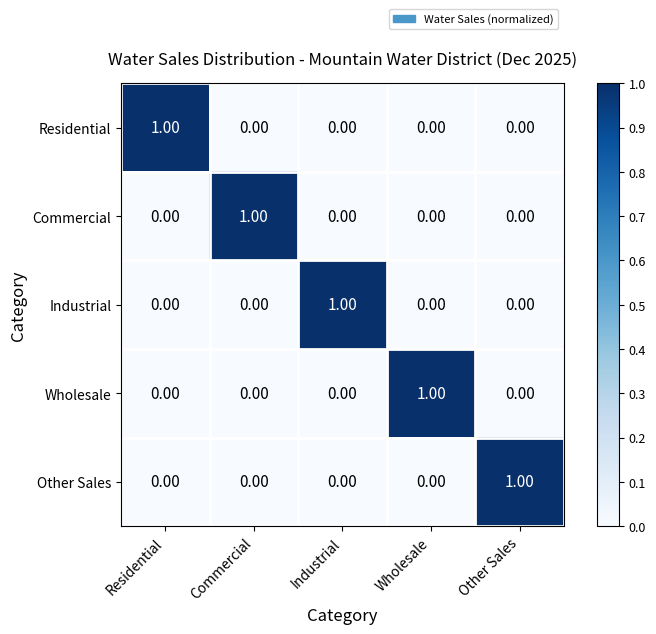

At how many categories does at least one series exceed 0?

5